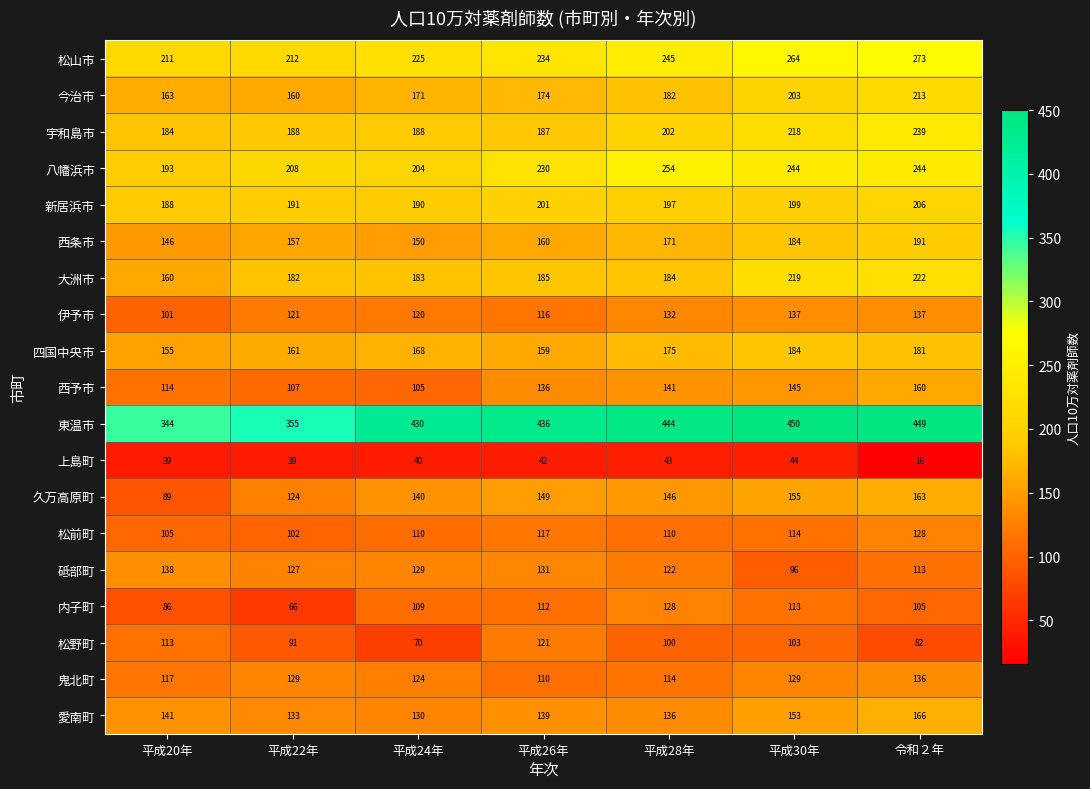

How many series are shown in this chart?

19